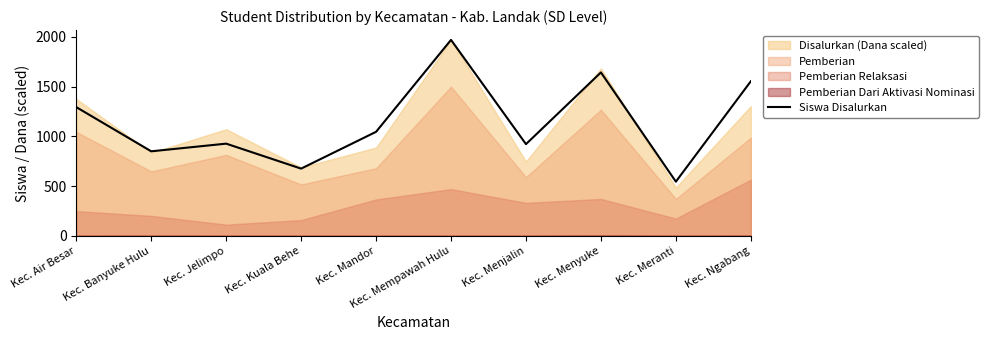

At which label does Siswa Disalurkan reach its minimum?

Kec. Meranti